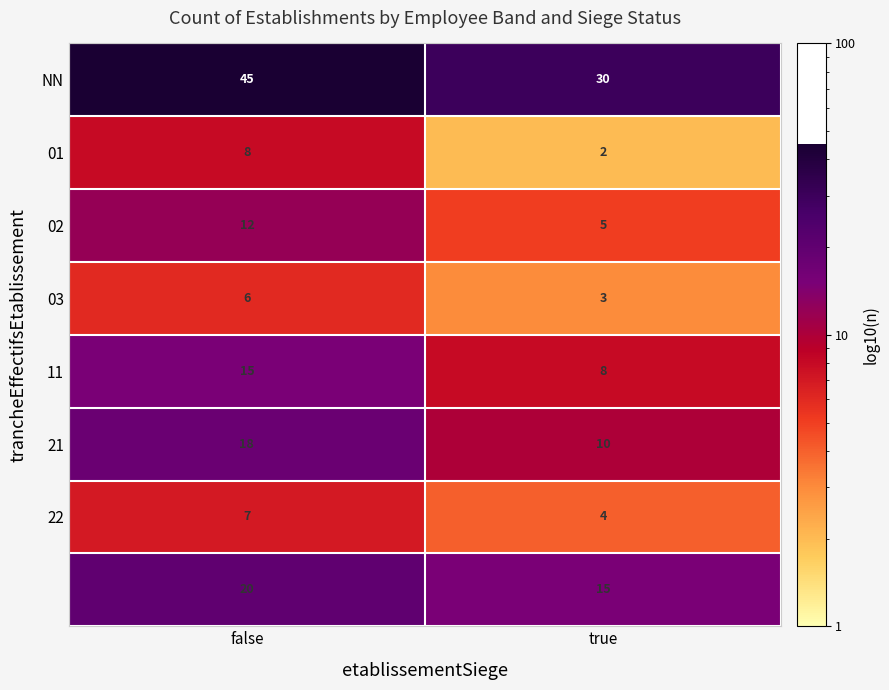

How many distinct data groups are displayed?

8